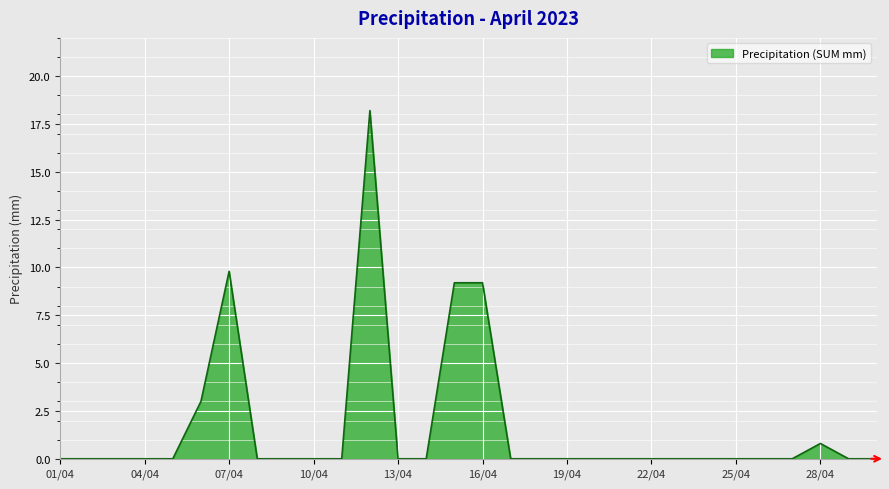

What is the maximum value shown in the chart?

18.2